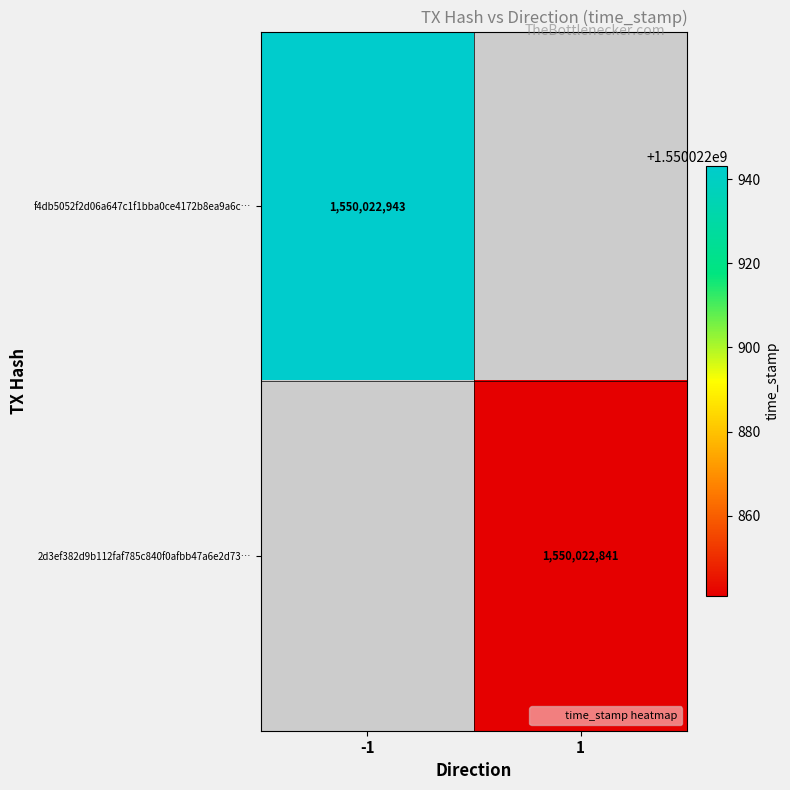

List the series in order of their overall mean, lowest first.

2d3ef382d9b112faf785c840f0afbb47a6e2d73, f4db5052f2d06a647c1f1bba0ce4172b8ea9a6c